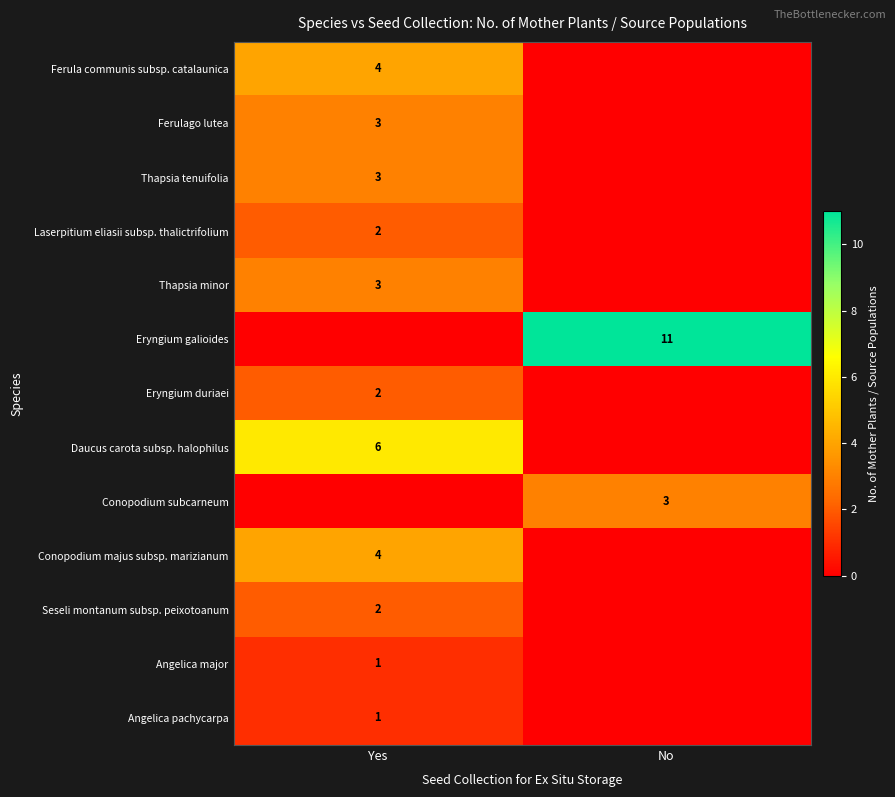

Is the value of Laserpitium eliasii subsp. thalictrifolium at Yes greater than the value of Ferula communis subsp. catalaunica at Yes?

No